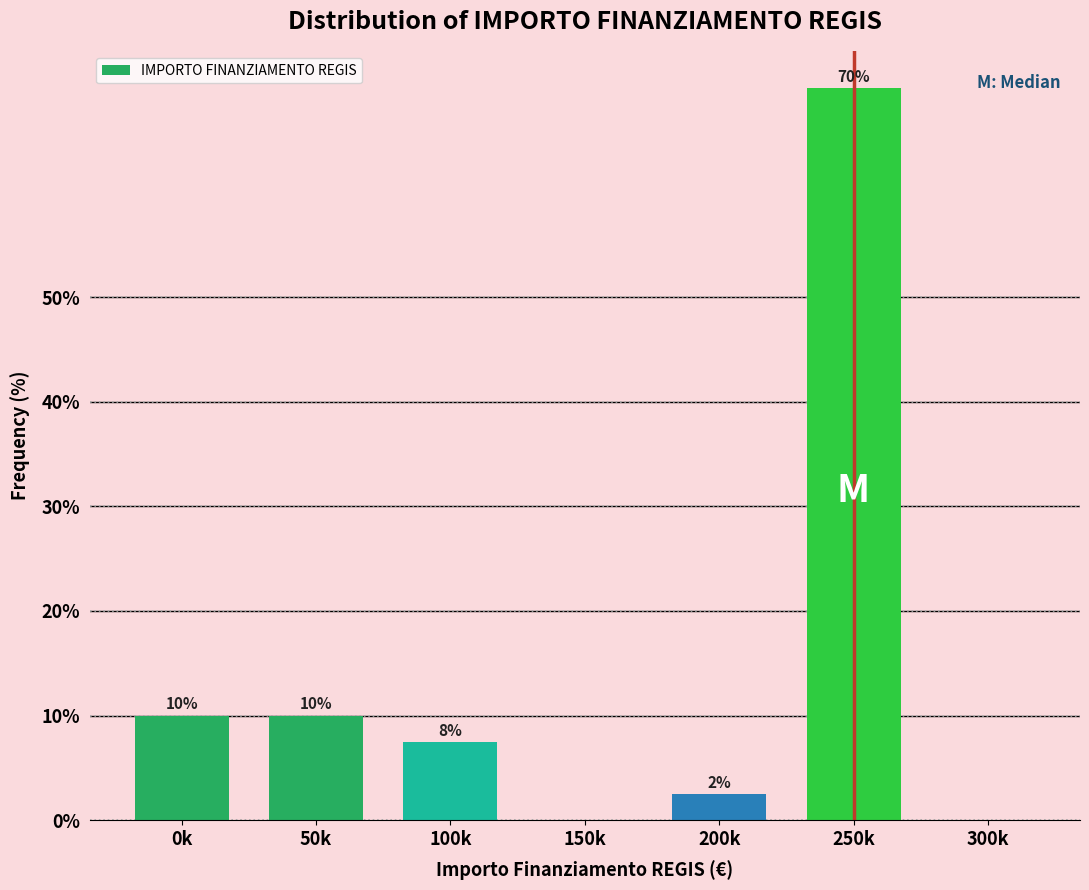

What is the sum of the values at 0k and 300k?

10.0